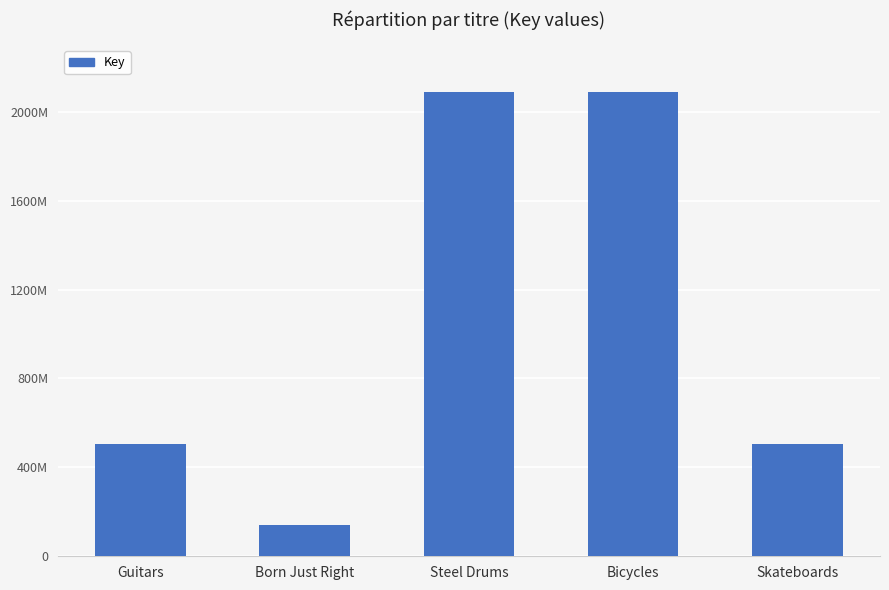

Does the chart contain any negative values?

No